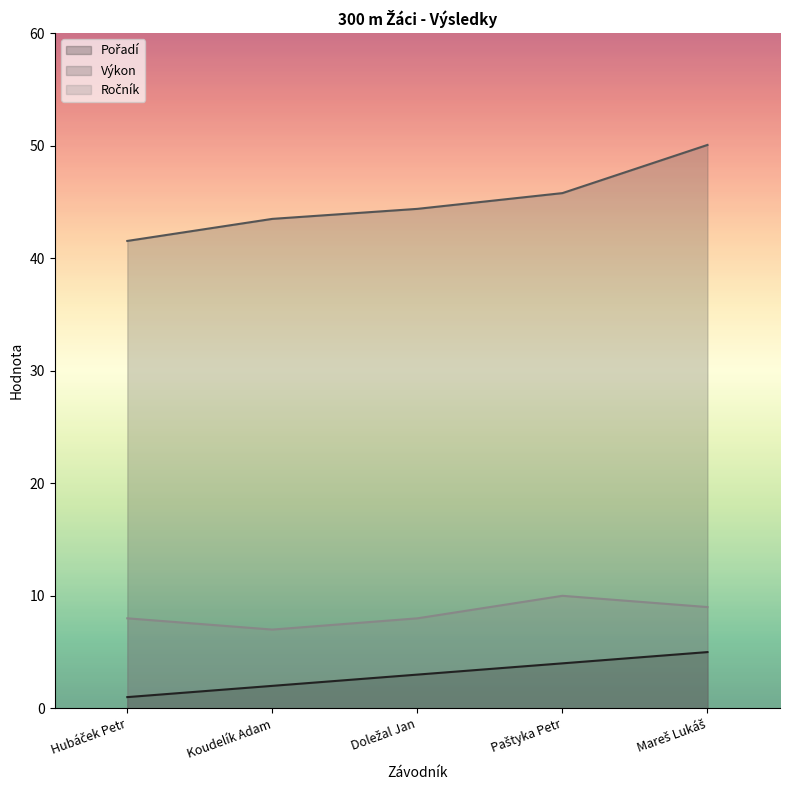

What is the sum of all Výkon values?

225.2